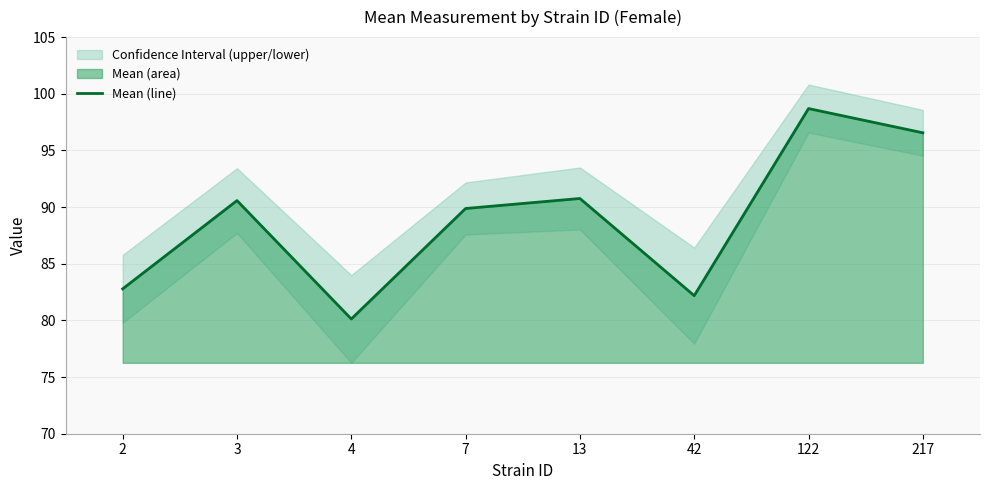

What is the sum of the values at 42 and 122?

180.9